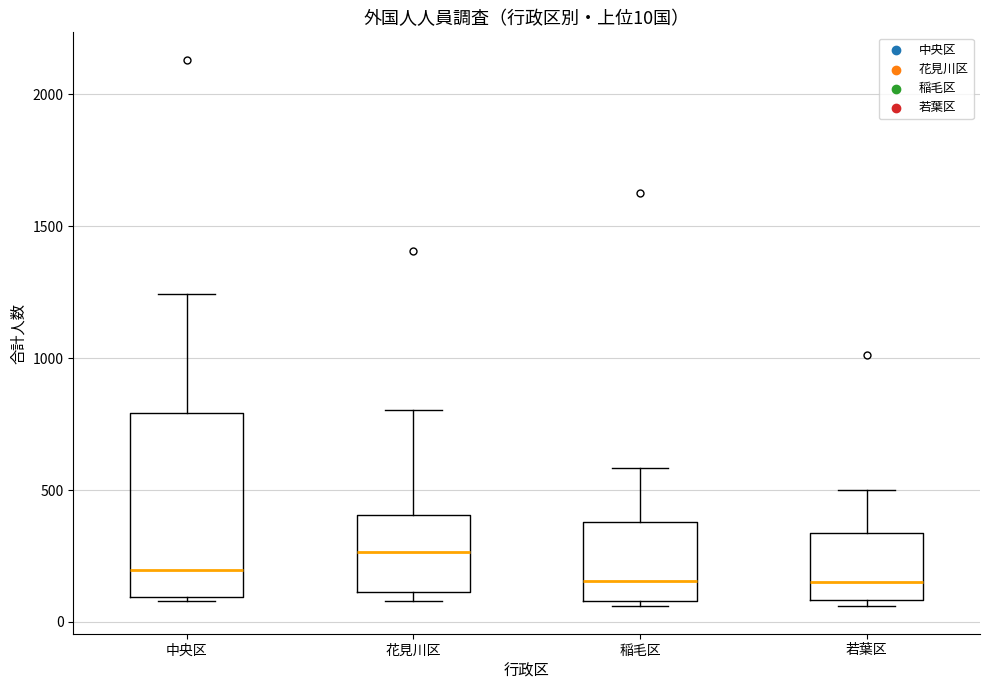

Comparing the boxes themselves (not the whiskers), which one is the tallest?

中央区